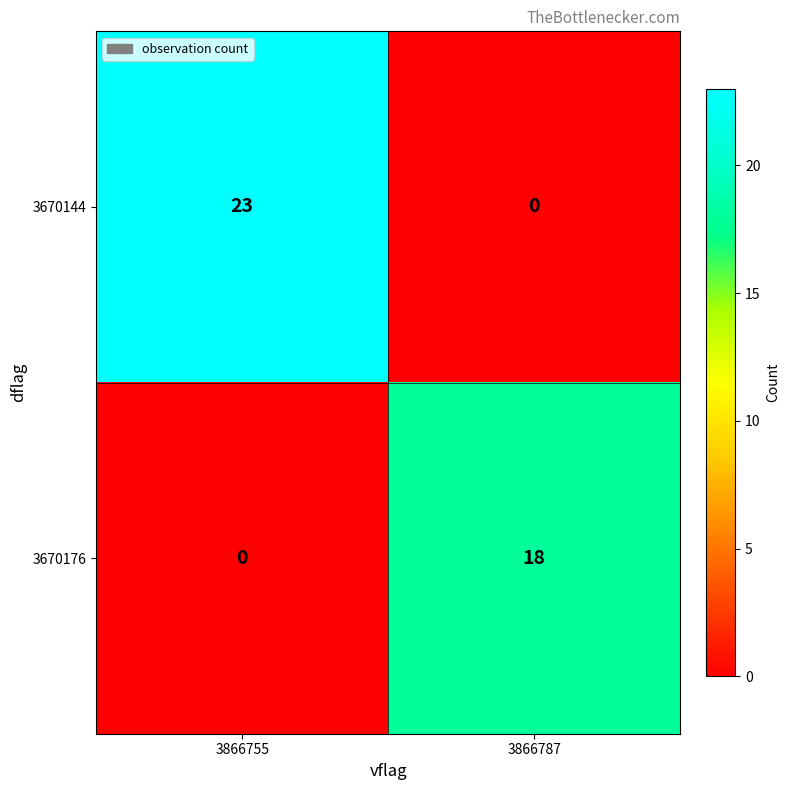

Reading left to right, what are all the values shown in this chart?

3670144: 23	0
3670176: 0	18